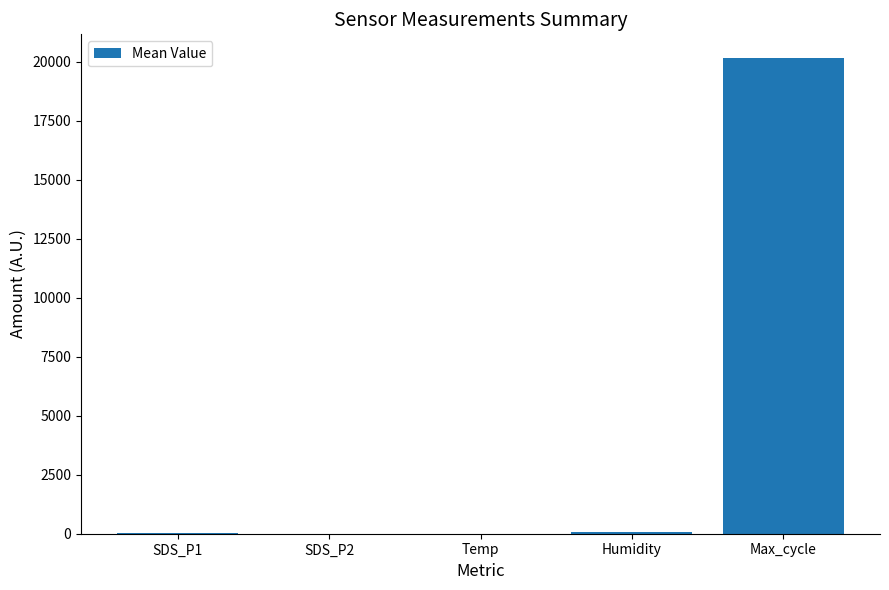

What is the sum of all values?

20260.8